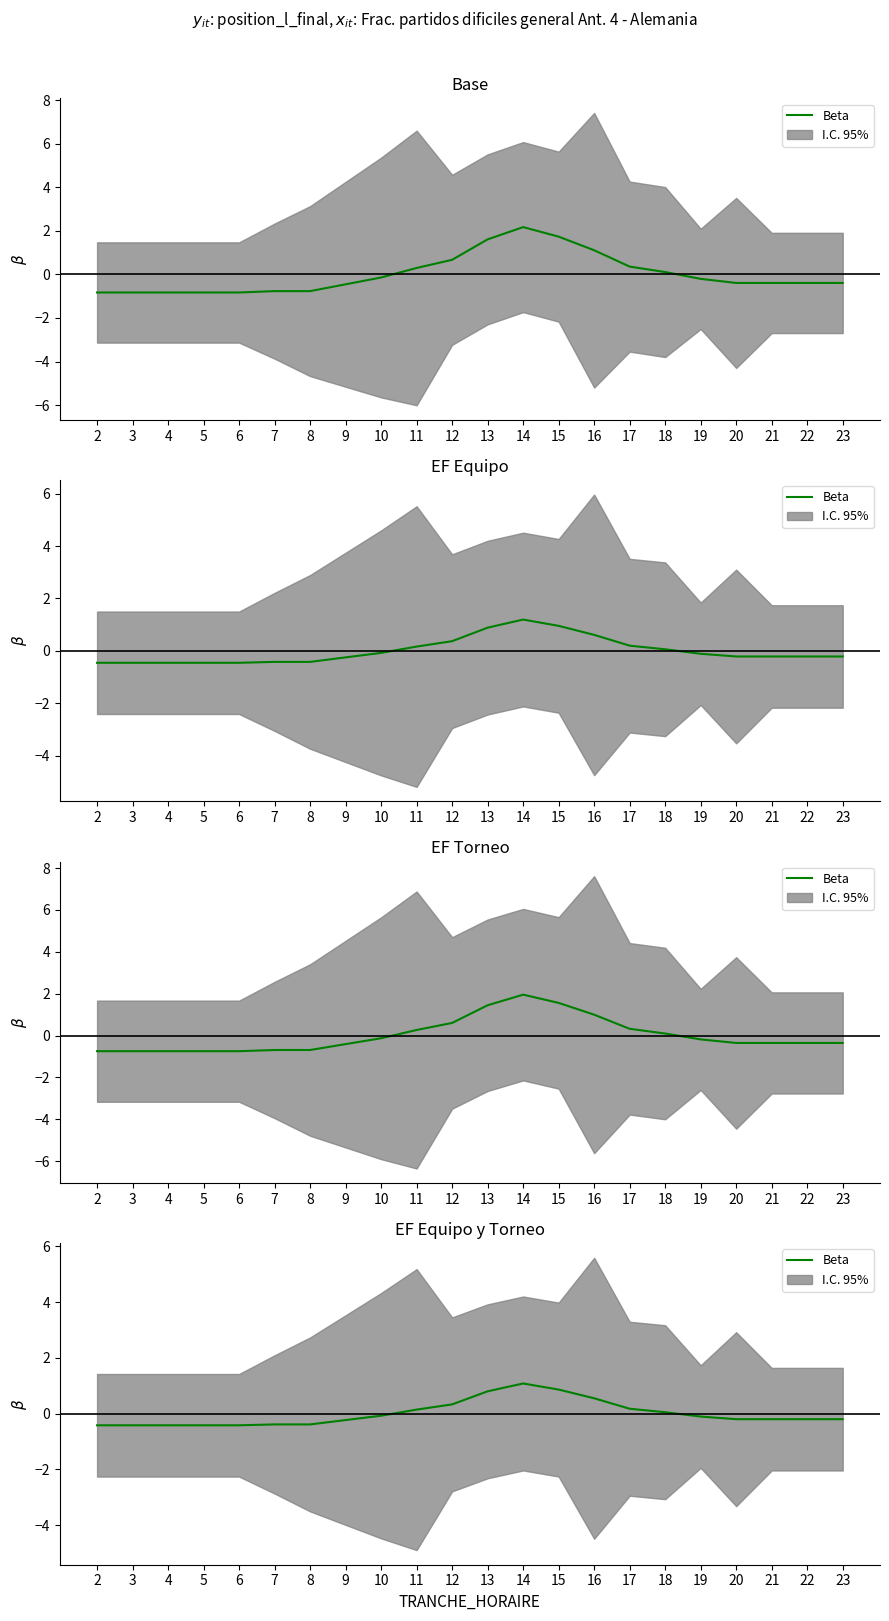

True or false: the data shows 0.1 at 18.

True